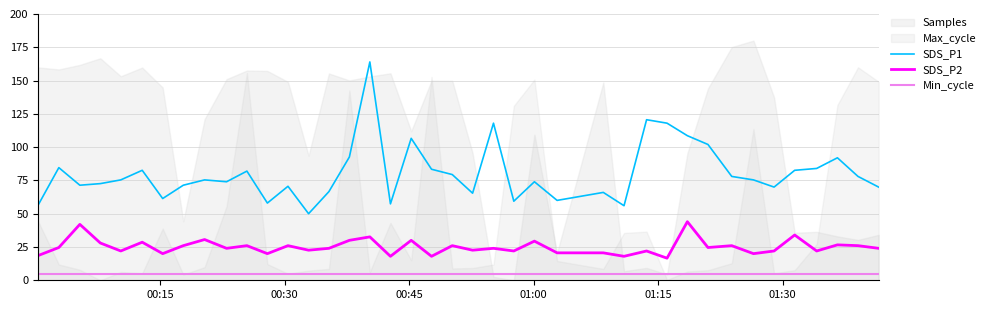

True or false: SDS_P2 and Min_cycle intersect in this chart.

False